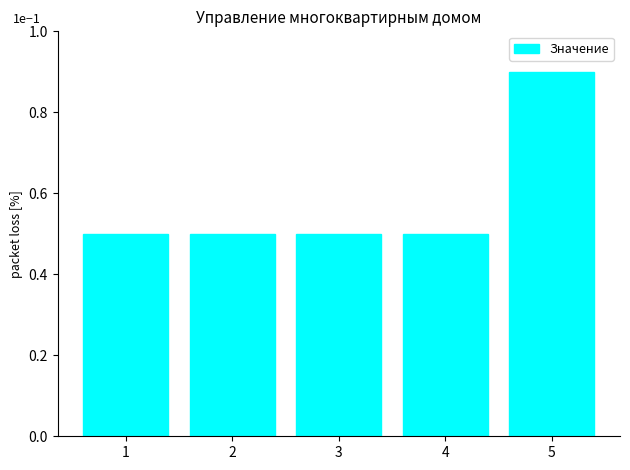

What is the value of the 4th bar from the left?

0.1